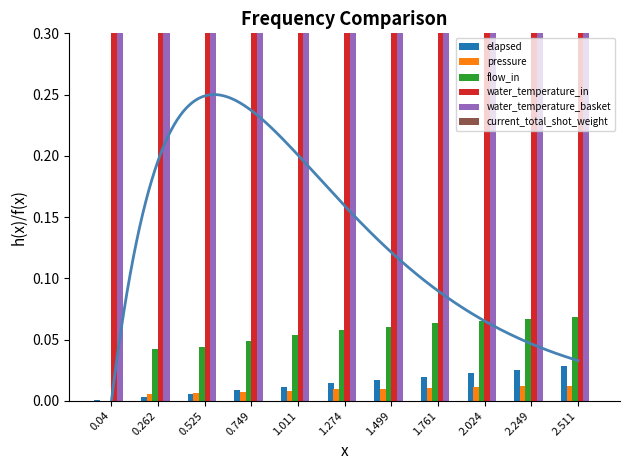

Which has a higher value, 1.011 or 2.249?

2.249